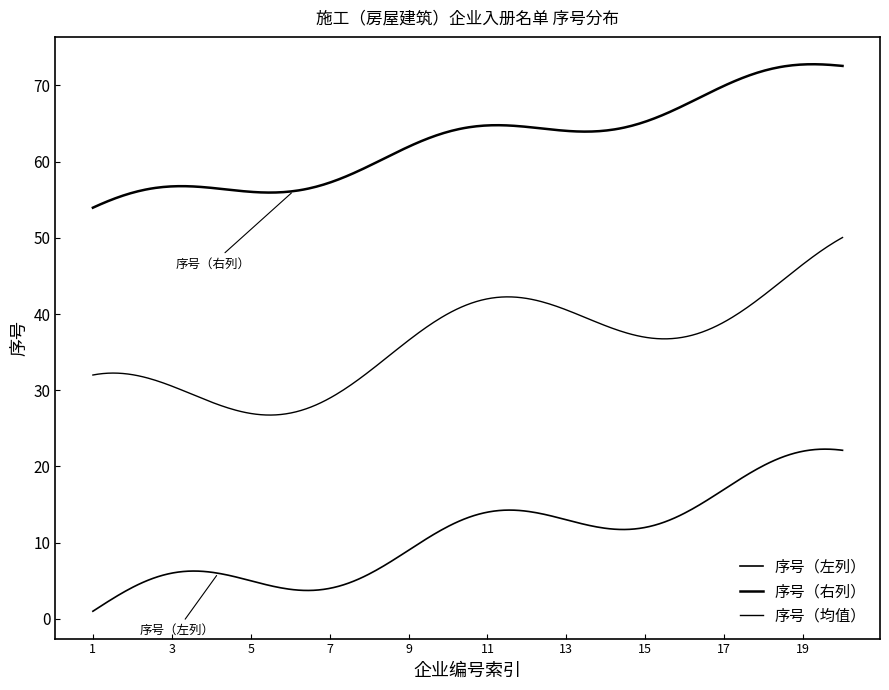

Does the chart display data point markers on the line(s)?

No